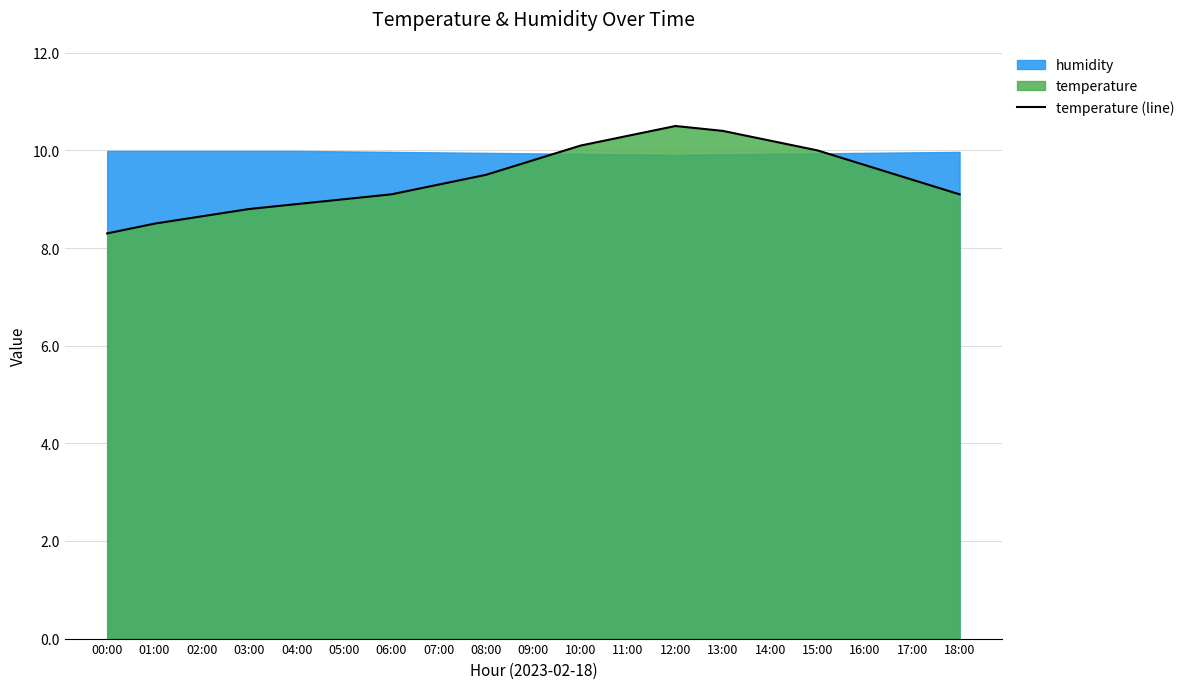

Reading left to right, transcribe all the data shown in this chart.

00:00=8.3	01:00=8.5	02:00=8.7	03:00=8.8	04:00=8.9	05:00=9.0	06:00=9.1	07:00=9.3	08:00=9.5	09:00=9.8	10:00=10.1	11:00=10.3	12:00=10.5	13:00=10.4	14:00=10.2	15:00=10.0	16:00=9.7	17:00=9.4	18:00=9.1